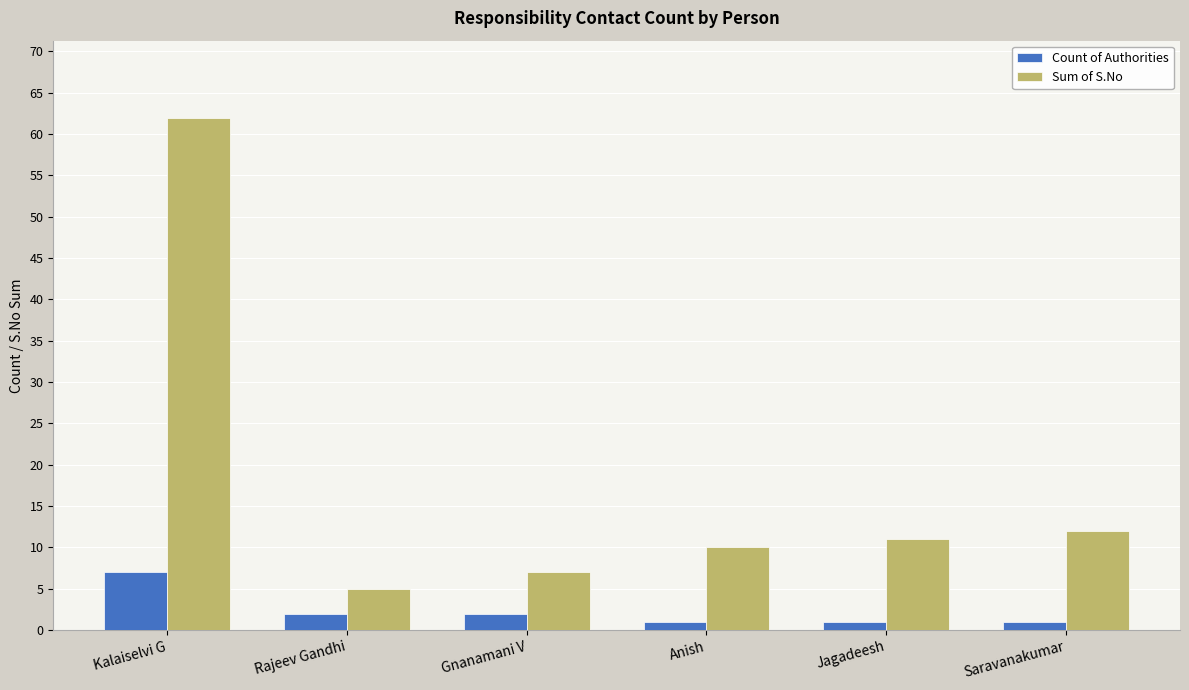

Rank the series at Gnanamani V from highest to lowest value.

Sum of S.No, Count of Authorities